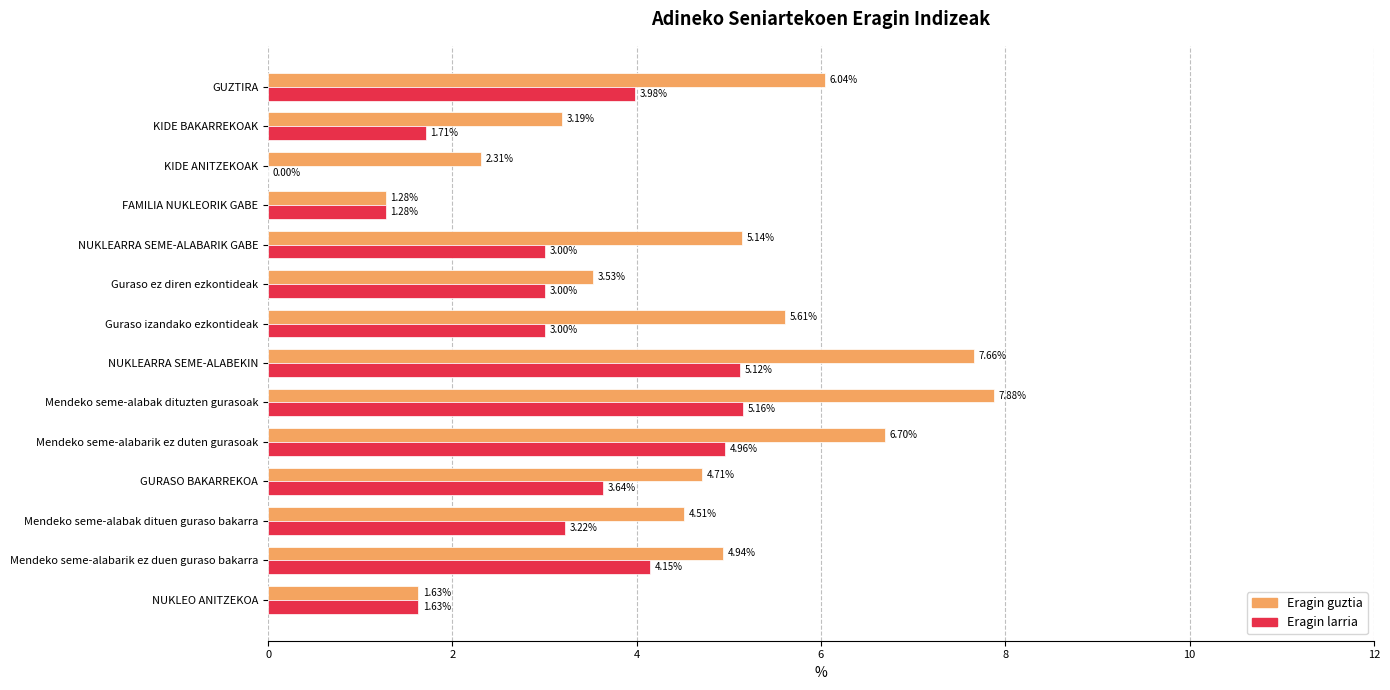

What is the sum of the Eragin larria values at KIDE BAKARREKOAK and Mendeko seme-alabarik ez duen guraso bakarra?

5.9